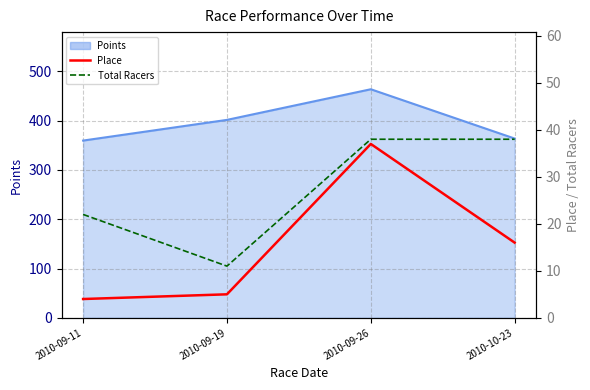

What position from the left is 2010-10-23?

4